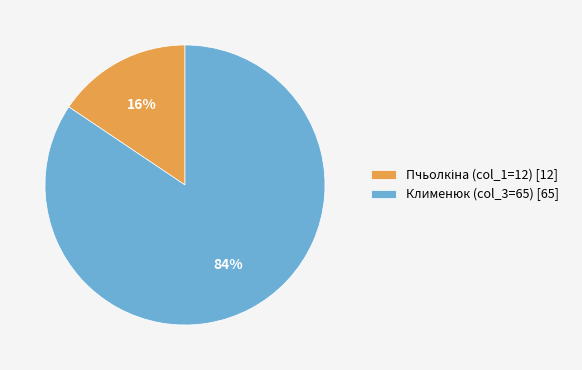

Does any single category account for the majority?

Yes